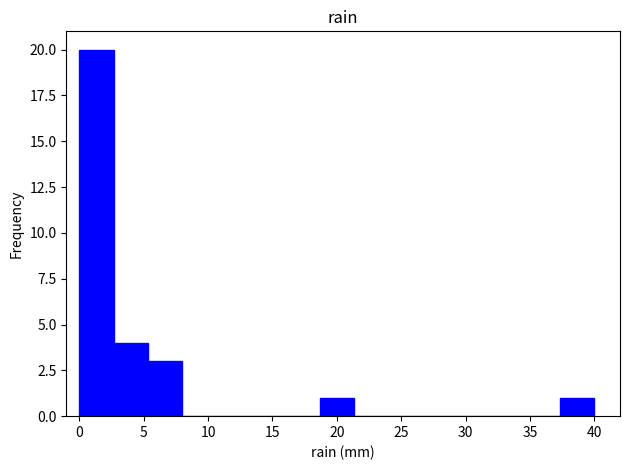

Reading left to right, list every bar in this chart as the range it spans on the x-axis followed by its height. Neither the bar edges nor the heights are printed on the chart, so give them approximately, as read against the axes.

0.0 to 2.5: 20
2.5 to 5.5: 4
5.5 to 8.0: 3
8.0 to 10.5: 0
10.5 to 13.5: 0
13.5 to 16.0: 0
16.0 to 18.5: 0
18.5 to 21.5: 1
21.5 to 24.0: 0
24.0 to 26.5: 0
26.5 to 29.5: 0
29.5 to 32.0: 0
32.0 to 34.5: 0
34.5 to 37.5: 0
37.5 to 40.0: 1